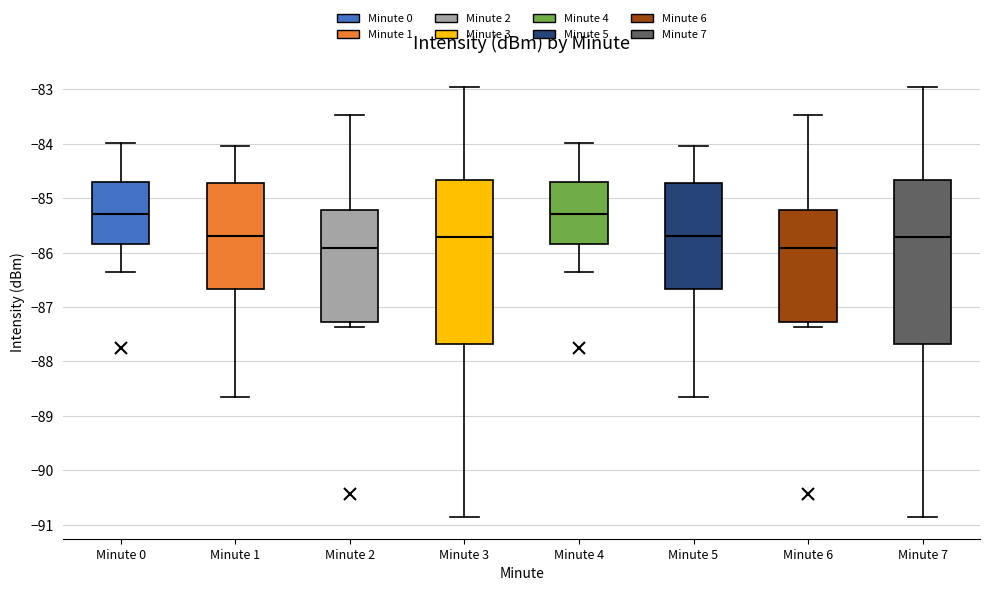

Reading left to right, transcribe this box plot: for each box, give where its median line is, the range the box spans, and where its two whiskers end, as read against the y-axis. The values are not printed on the chart, so give them approximately, as read against the axis.

Minute 0: median -85.3, box -85.8 to -84.7, whiskers -86.4 to -84.0
Minute 1: median -85.7, box -86.7 to -84.7, whiskers -88.6 to -84.0
Minute 2: median -85.9, box -87.3 to -85.2, whiskers -87.4 to -83.5
Minute 3: median -85.7, box -87.7 to -84.7, whiskers -90.9 to -83.0
Minute 4: median -85.3, box -85.8 to -84.7, whiskers -86.4 to -84.0
Minute 5: median -85.7, box -86.7 to -84.7, whiskers -88.6 to -84.0
Minute 6: median -85.9, box -87.3 to -85.2, whiskers -87.4 to -83.5
Minute 7: median -85.7, box -87.7 to -84.7, whiskers -90.9 to -83.0